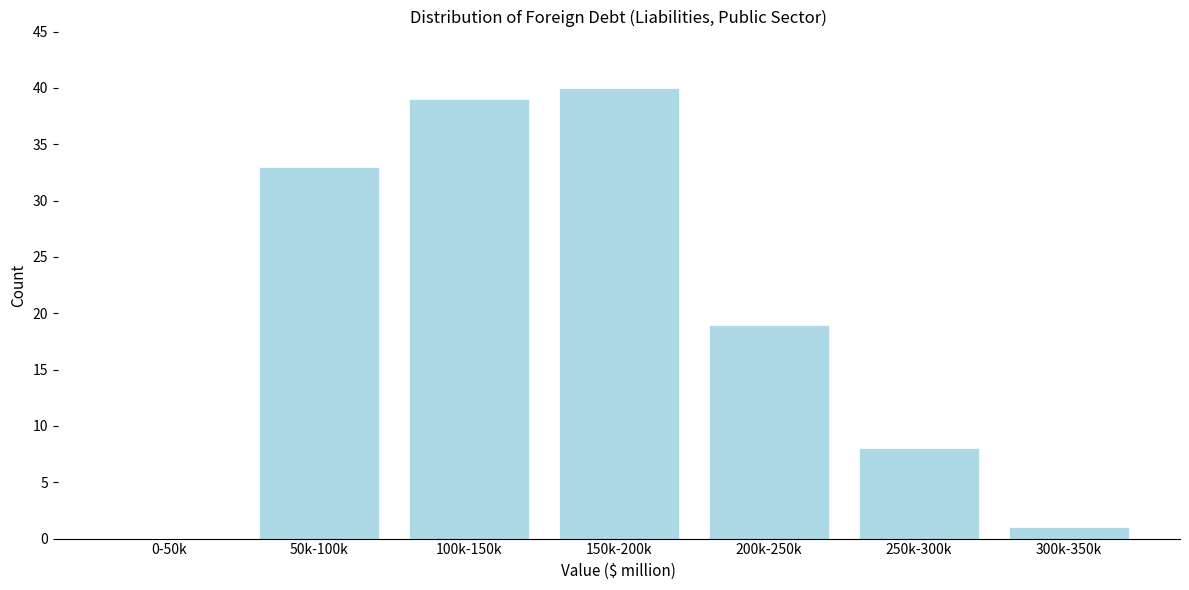

Reading left to right, transcribe all the data shown in this chart.

0-50k=0	50k-100k=33	100k-150k=39	150k-200k=40	200k-250k=19	250k-300k=8	300k-350k=1